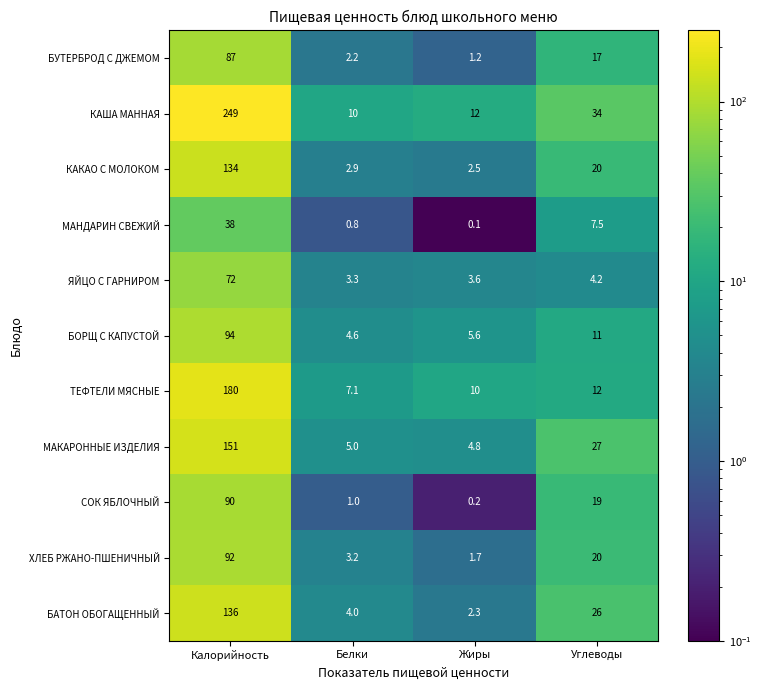

The БАТОН ОБОГАЩЕННЫЙ series shows 6.4 at Белки. True or false?

False